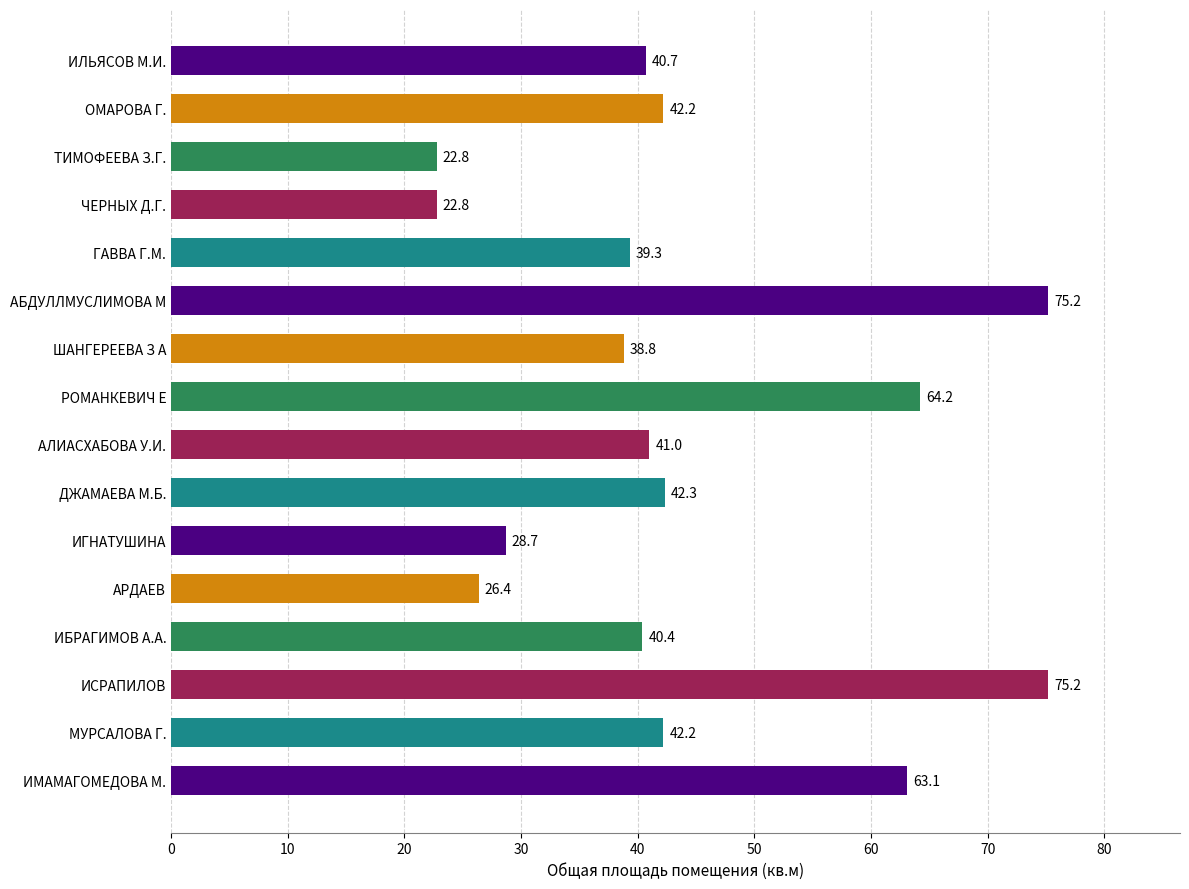

What is the smallest value displayed?

22.8